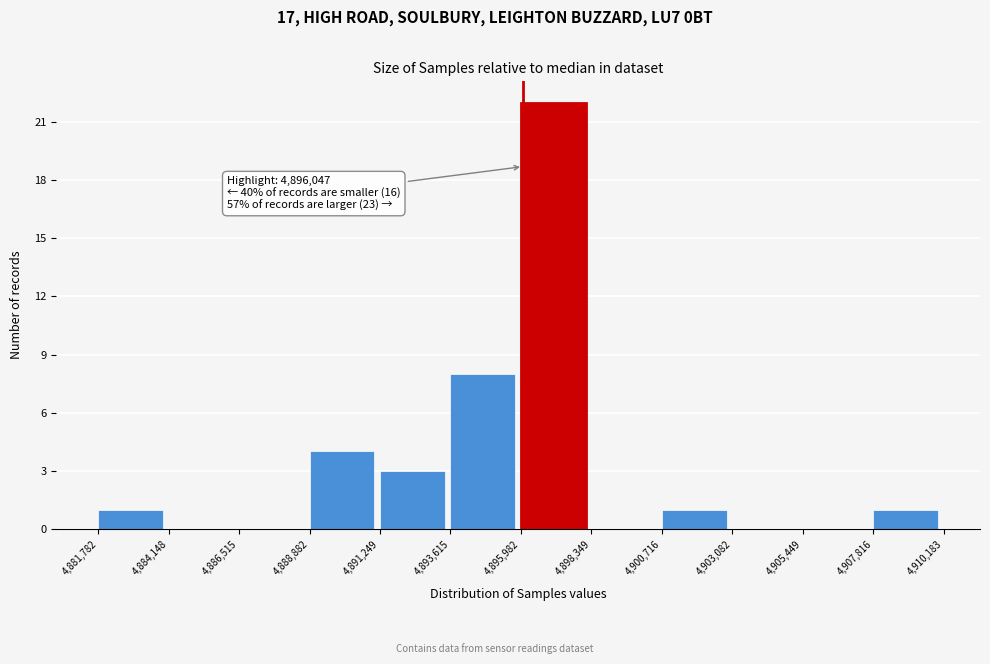

Which range on the x-axis has the tallest bar?

4,895,982 to 4,898,349